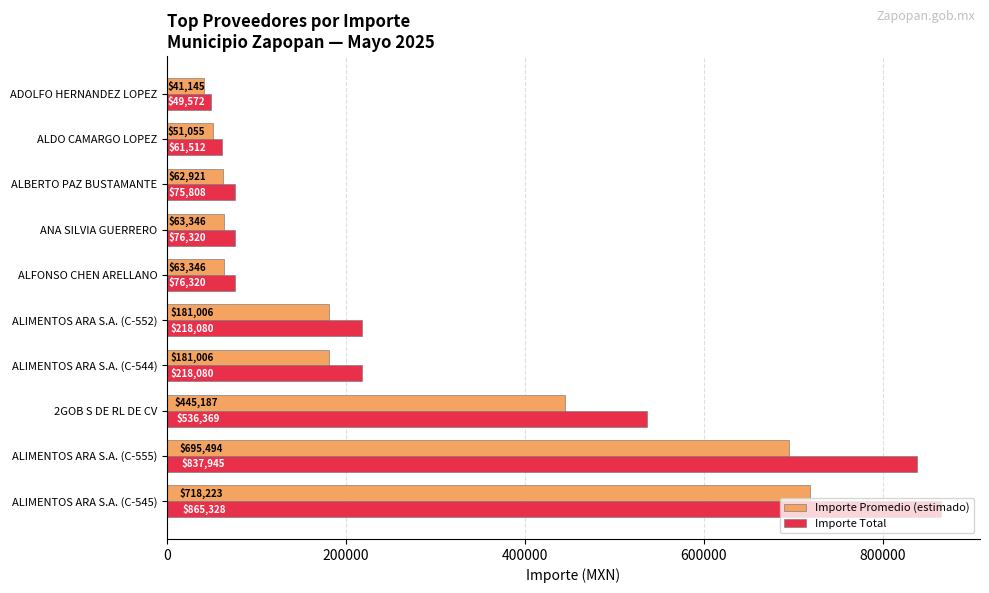

What is the approximate value of Importe Total at ALIMENTOS ARA S.A. (C-555)?

837945.2